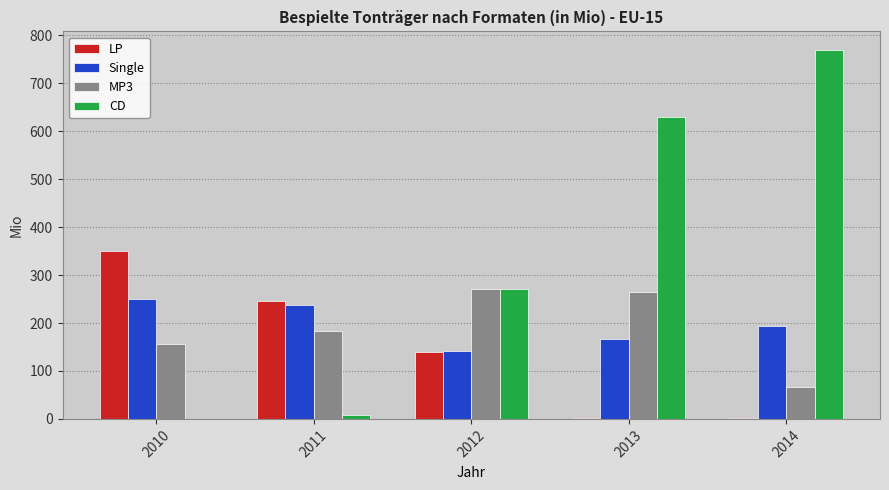

Which series changed the most between 2011 and 2013?

CD